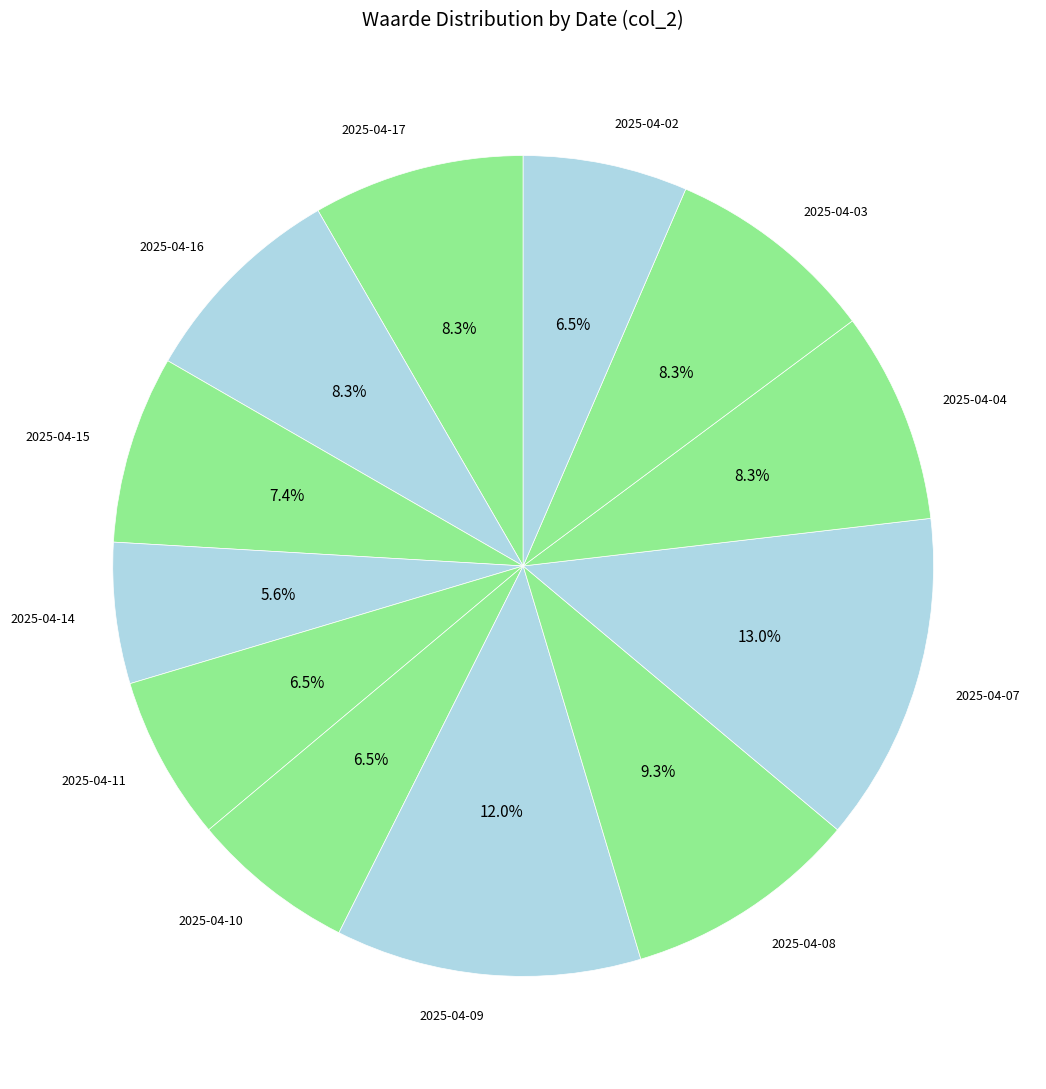

How many segments does this pie chart have?

12